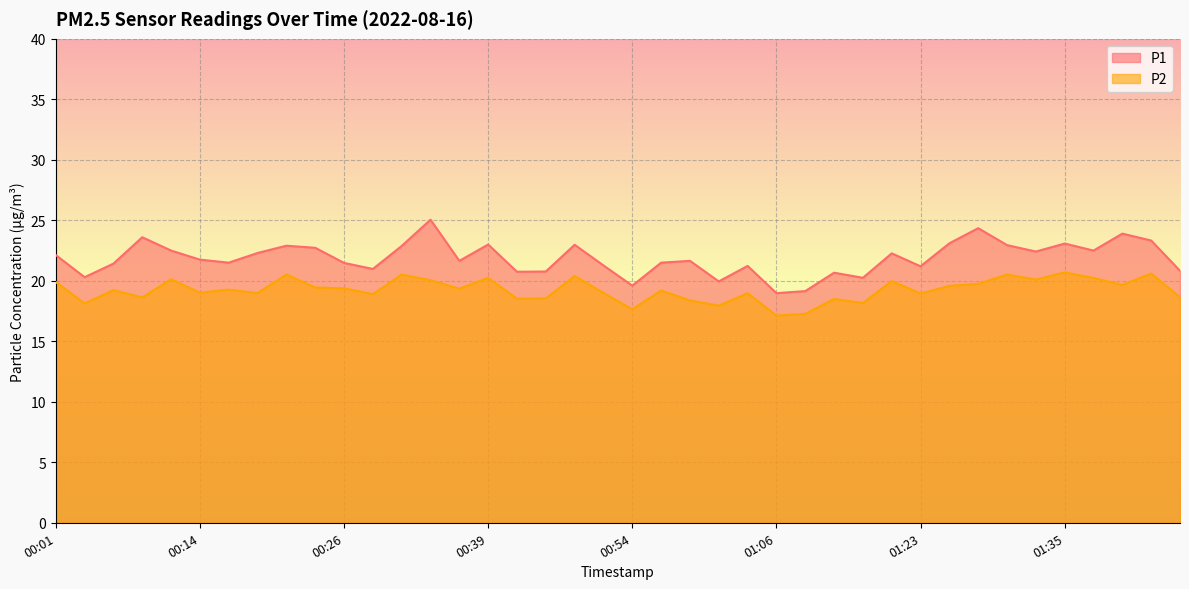

What are all the series names shown in the legend?

P1, P2